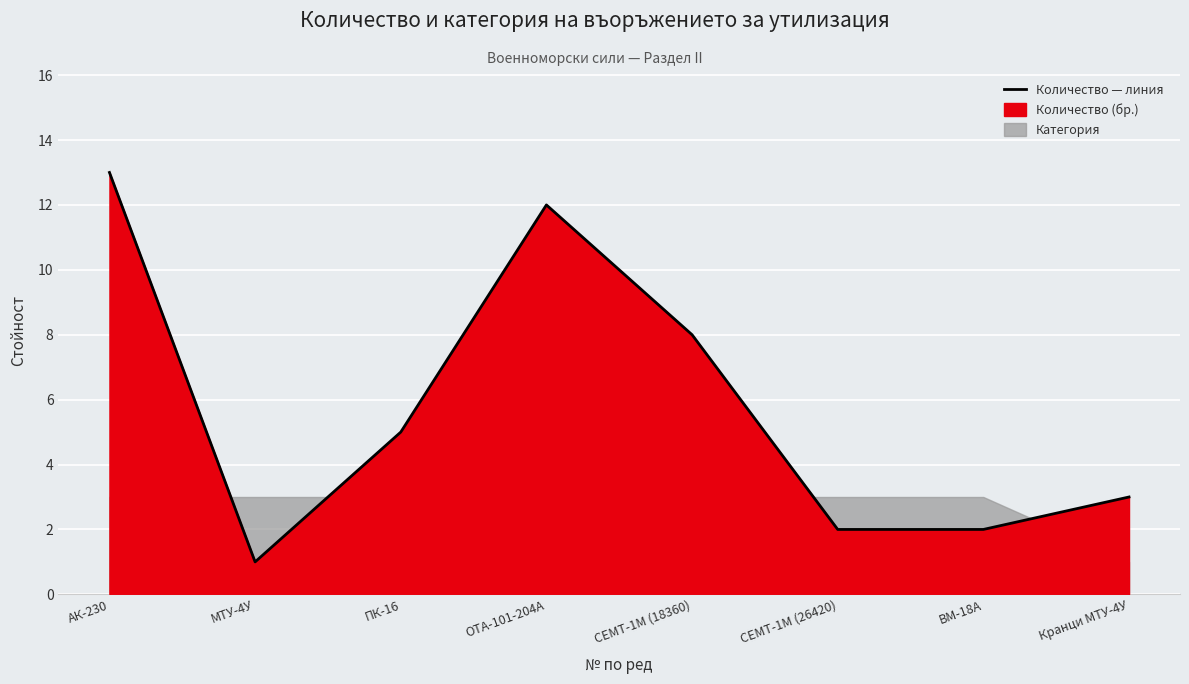

What is the value of the 5th point from the left?

8